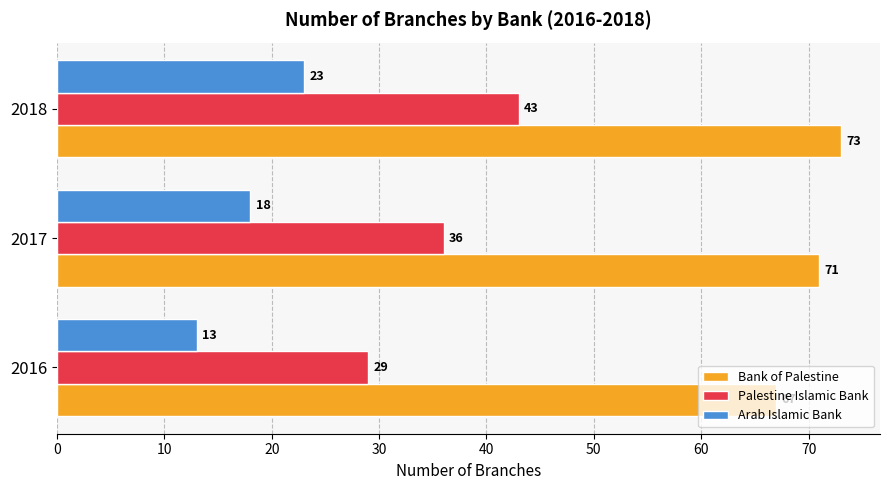

How many data points in Bank of Palestine are less than 71?

1